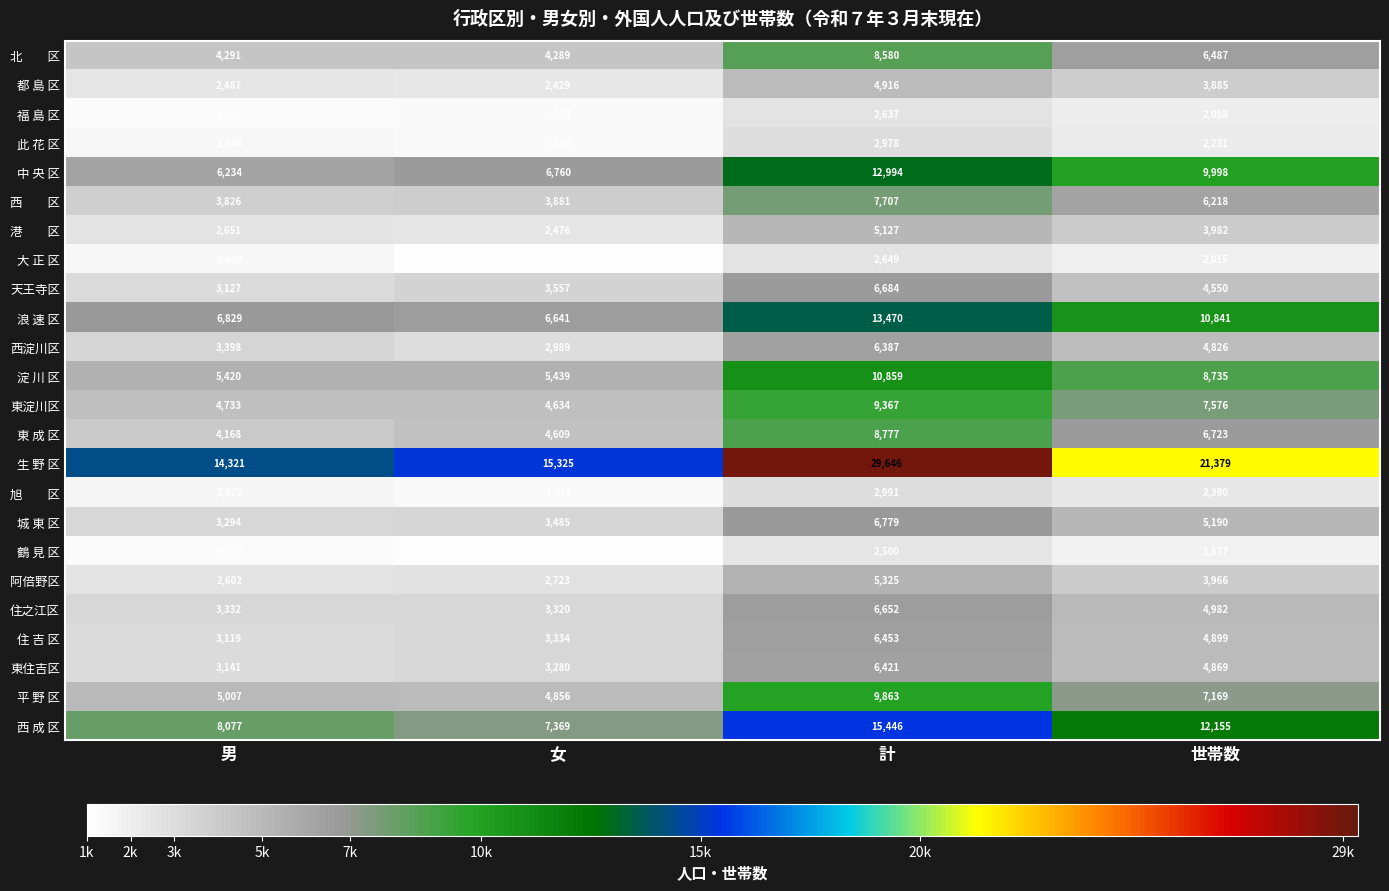

Which series changed the most between 男 and 女?

生 野 区